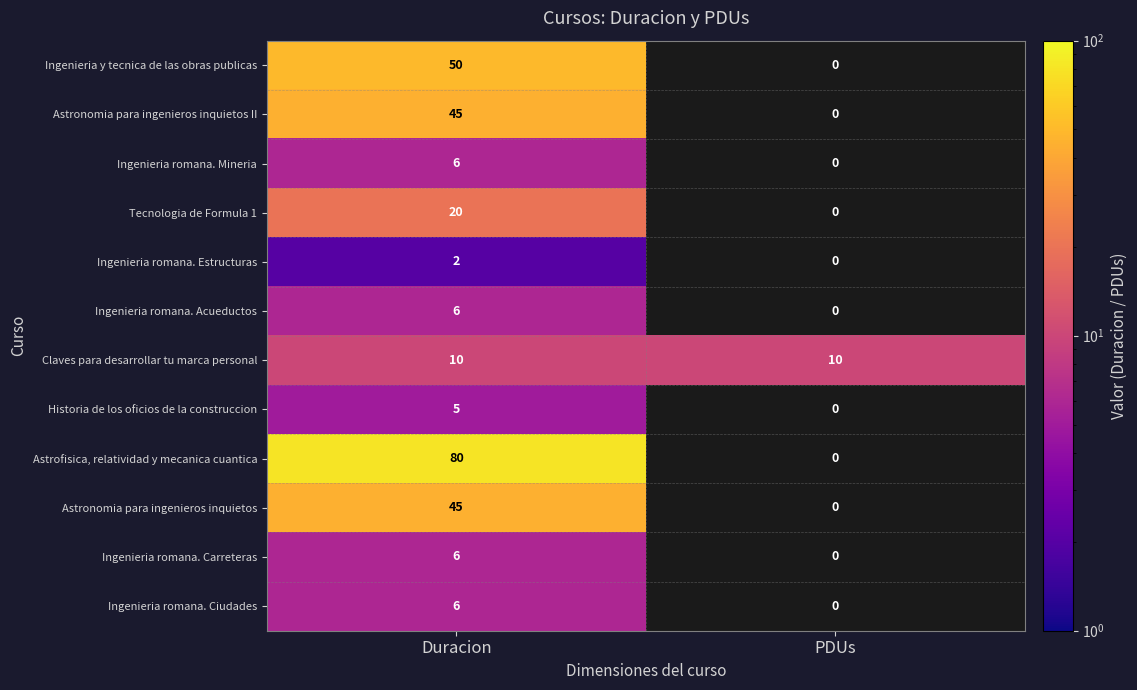

At which category does the chart reach its minimum across all series?

PDUs